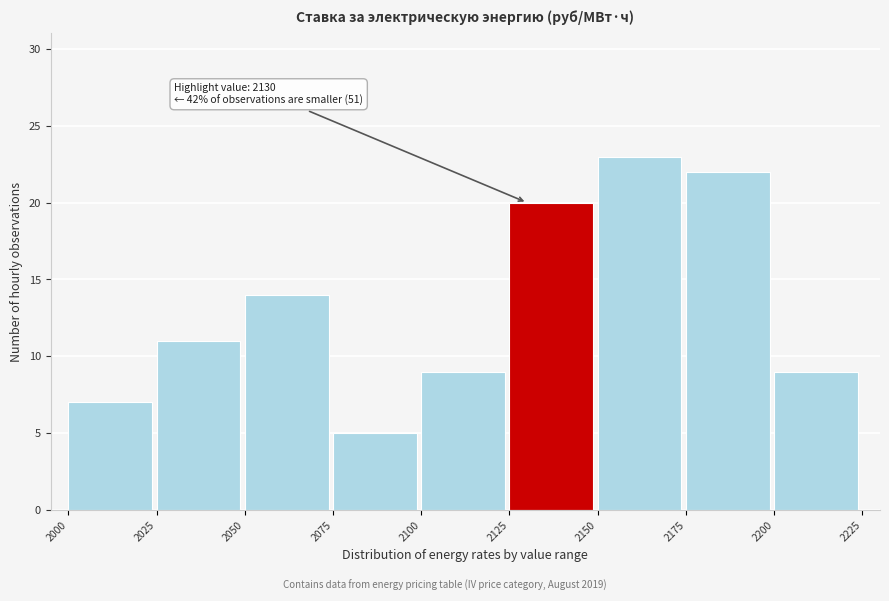

Over which range of the x-axis is the bar tallest?

2150 to 2175